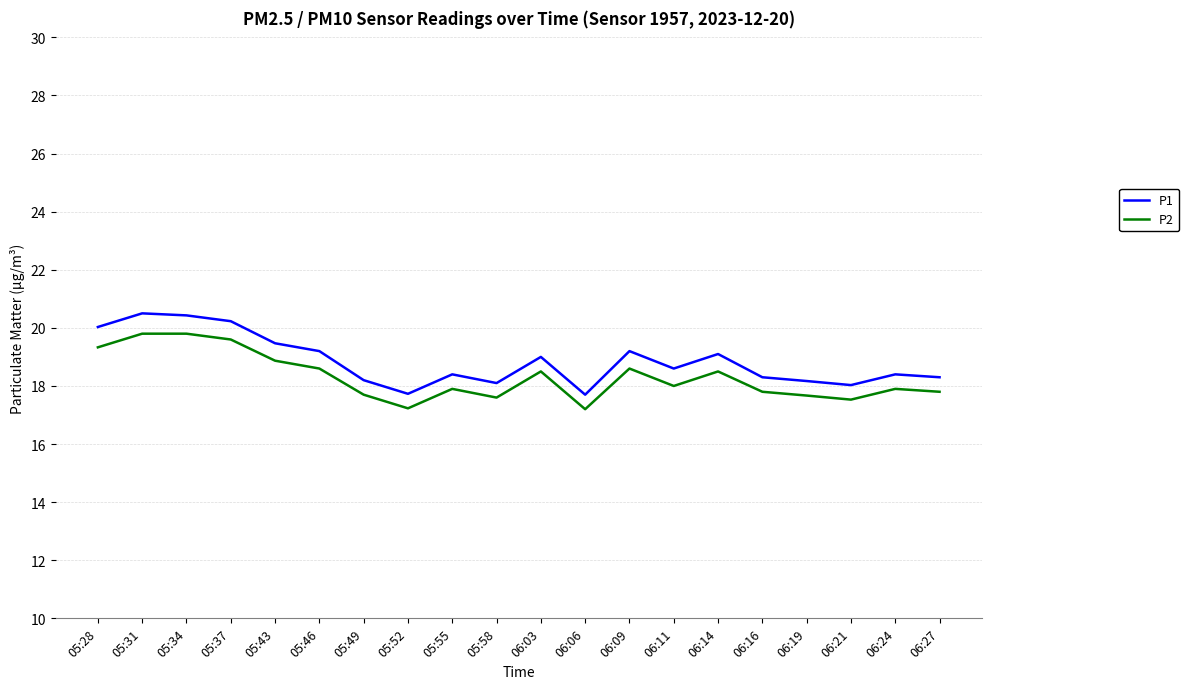

Is the value of P2 at 06:21 greater than the value of P1 at 05:43?

No